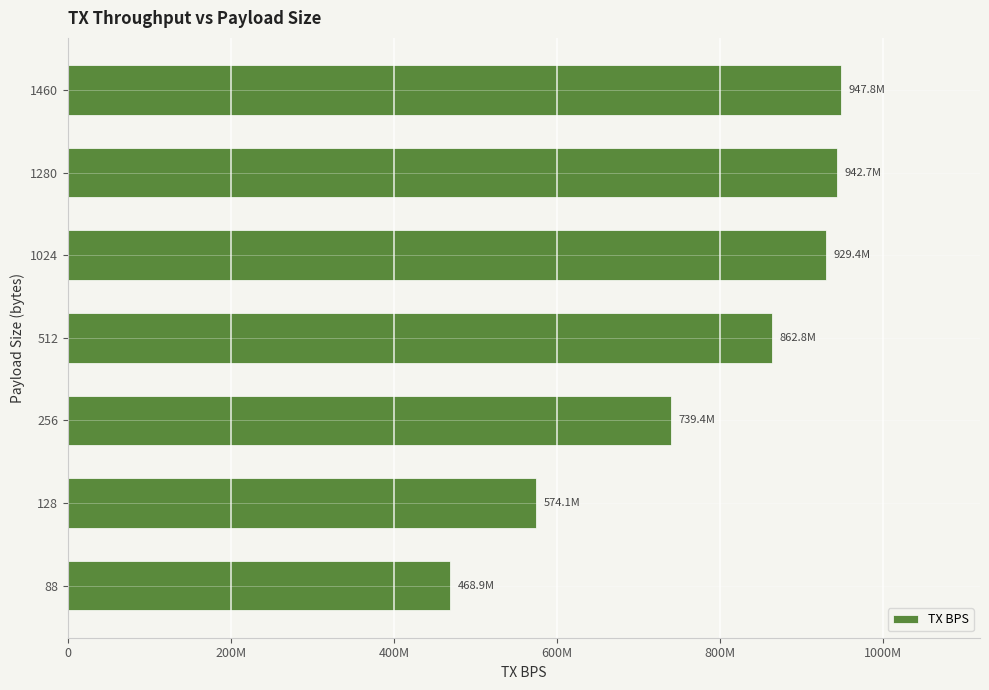

Are the bars horizontal?

Yes